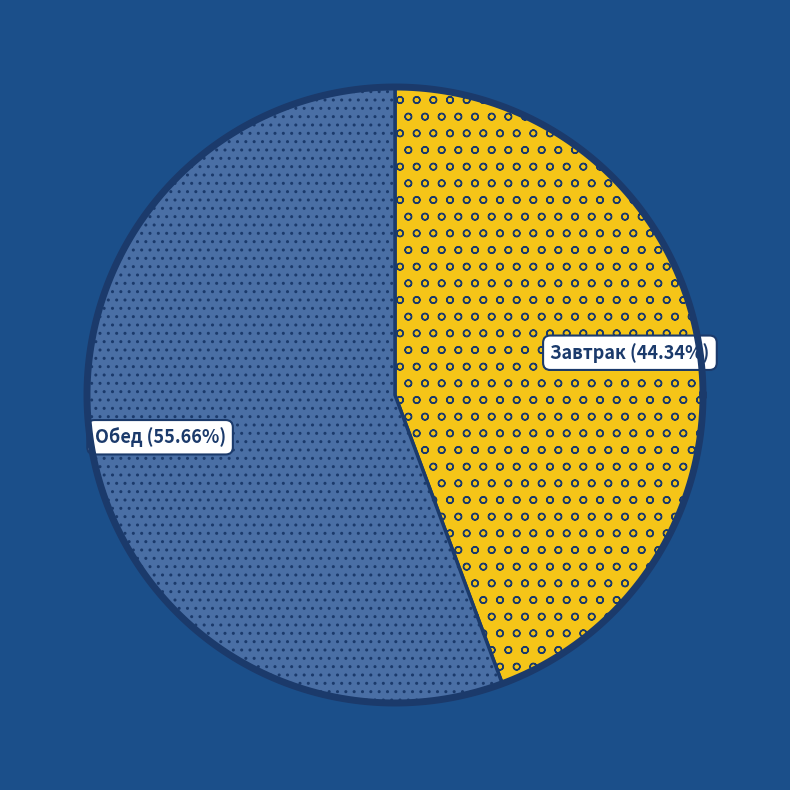

To the nearest percent, what is the combined percentage of Завтрак and Обед?

100%